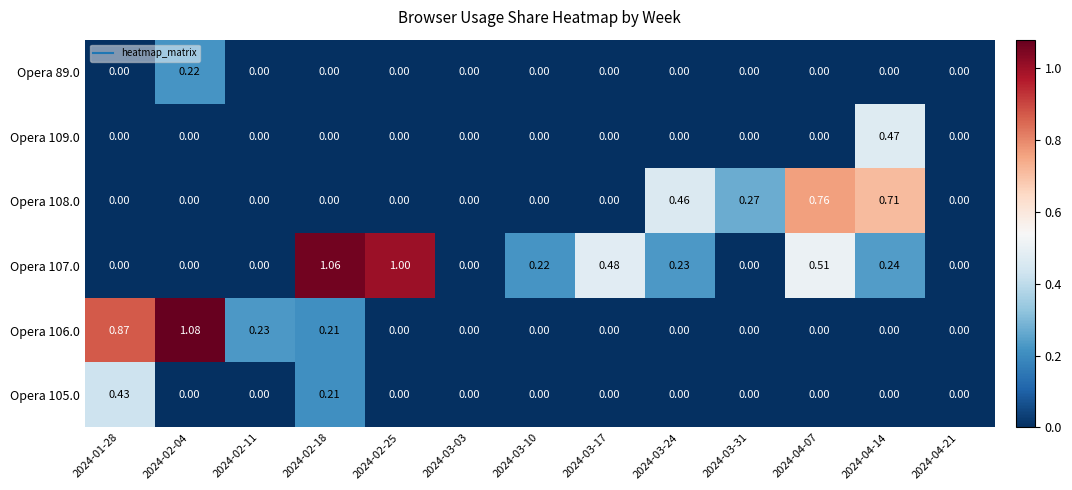

Which series changed the most between 2024-02-25 and 2024-04-14?

Opera 107.0